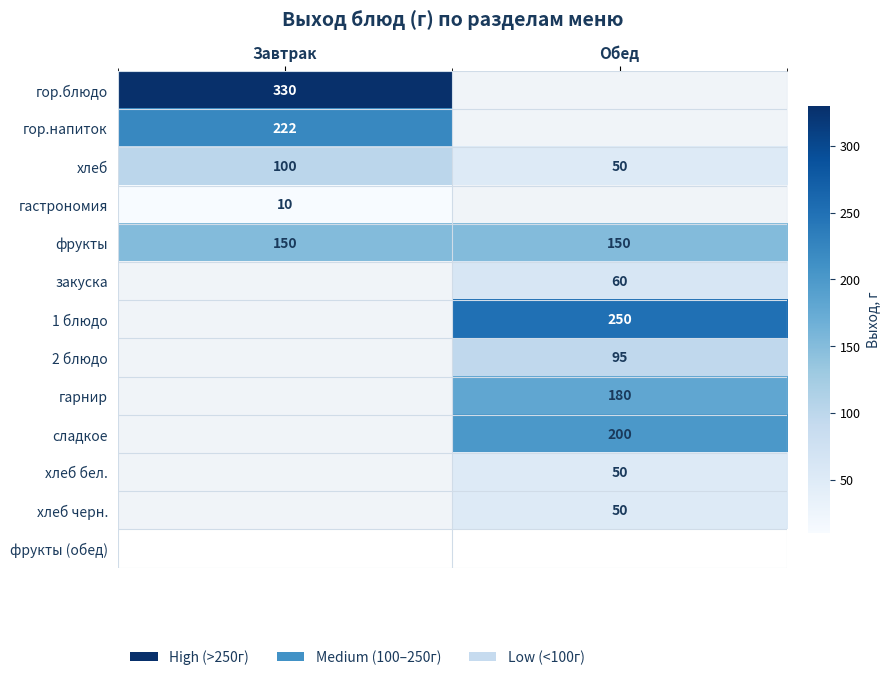

Which category has the highest value in the хлеб series?

Завтрак